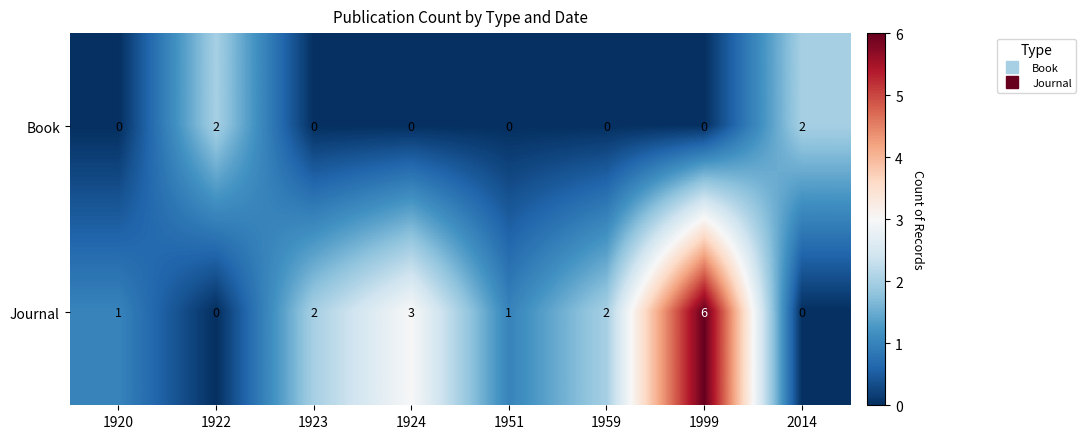

Reading right to left, what are all the values shown in this chart?

Book: 2014=2	1999=0	1959=0	1951=0	1924=0	1923=0	1922=2	1920=0
Journal: 2014=0	1999=6	1959=2	1951=1	1924=3	1923=2	1922=0	1920=1